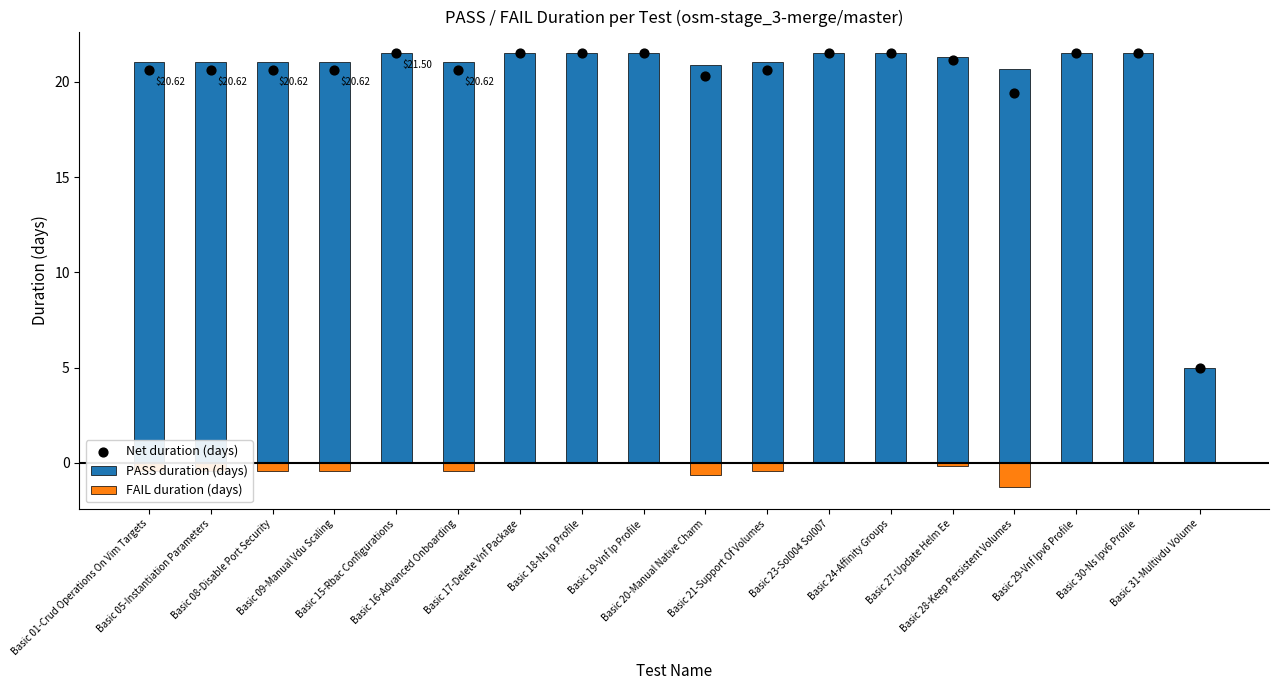

Which series has the largest total across all categories?

PASS duration (days)